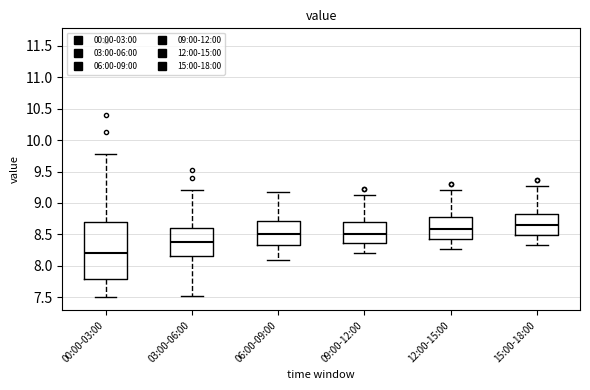

Which box is the tallest, from its lower edge to its upper edge?

00:00-03:00